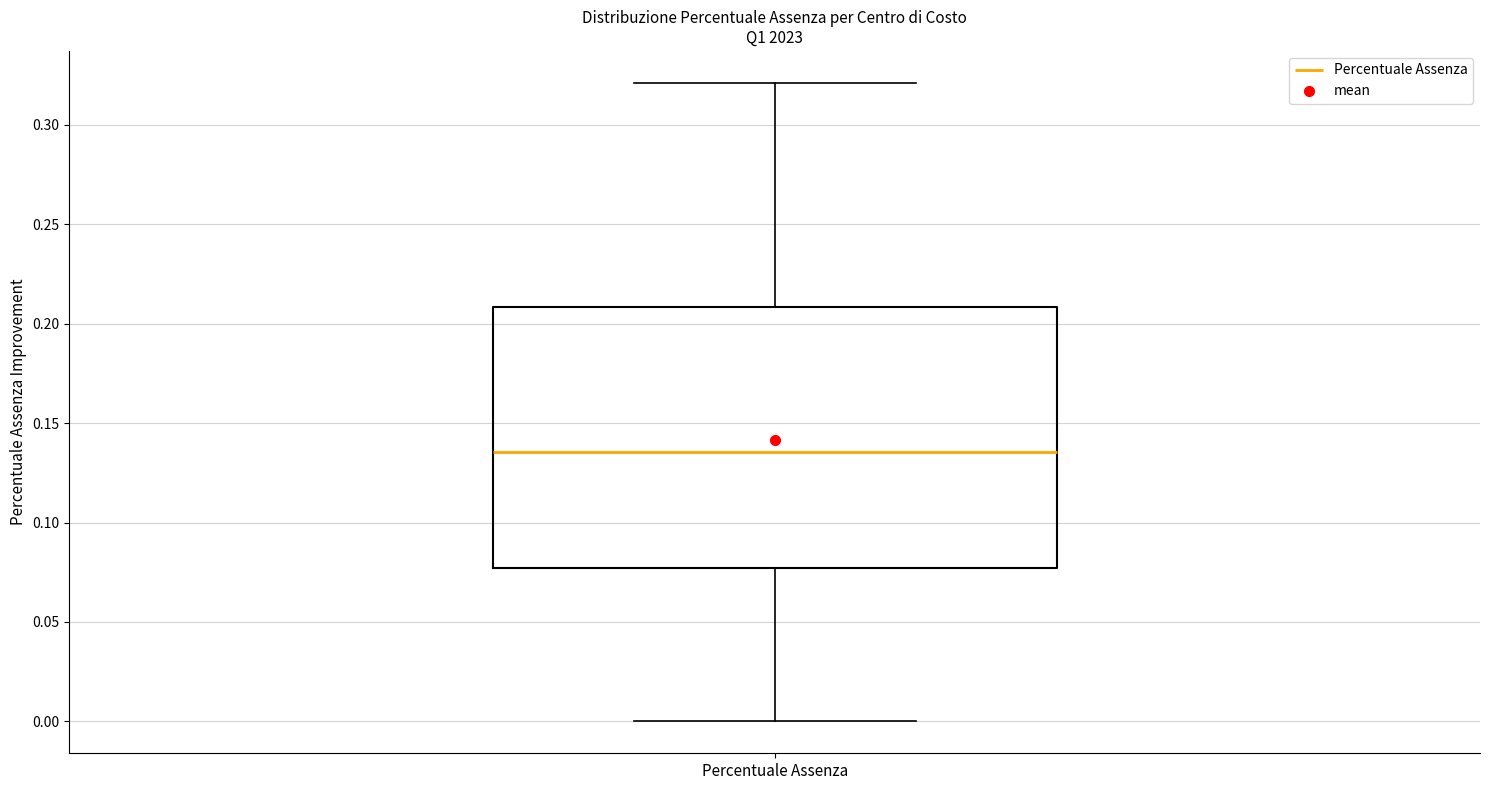

Read this box plot against the y-axis: the position of the median line, the range covered by the box, and the ends of both whiskers. The values are not printed on the chart, so give them approximately, as read against the axis.

median 0.135, box 0.075 to 0.210, whiskers 0.000 to 0.320